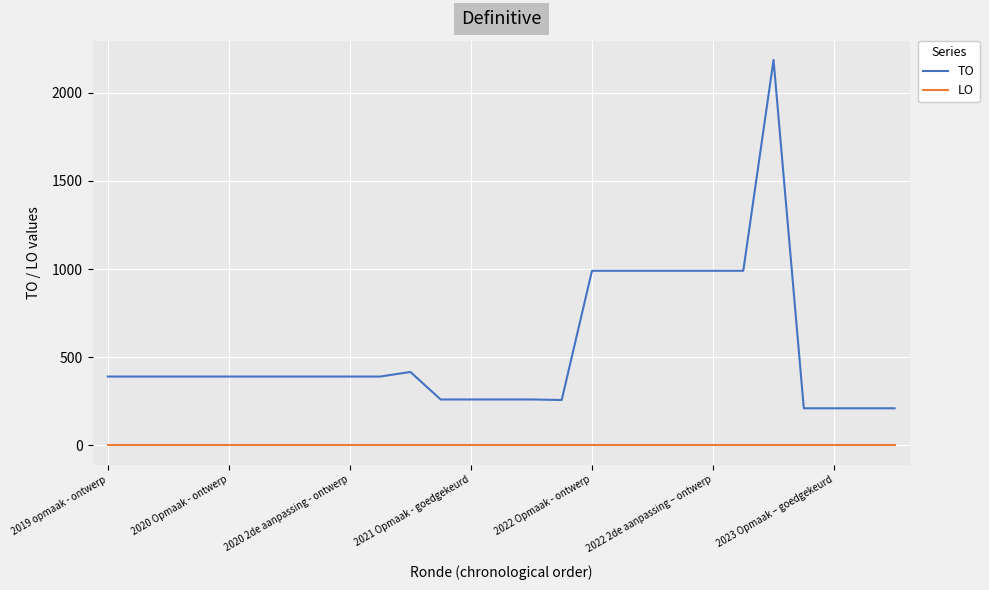

Count the number of data series in this chart.

2